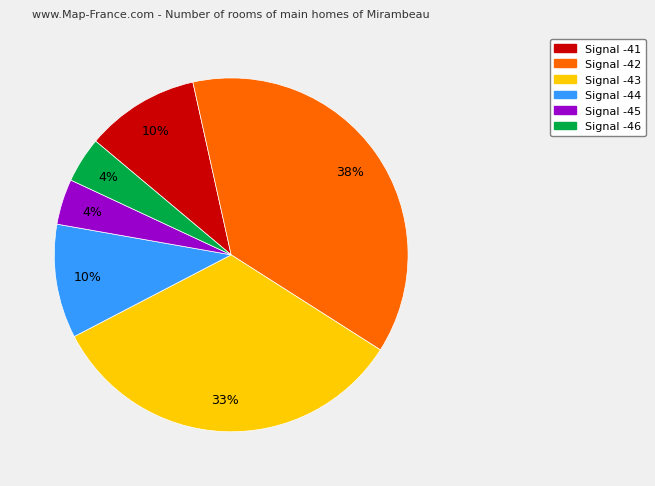

Is there any slice that represents more than half of the pie?

No